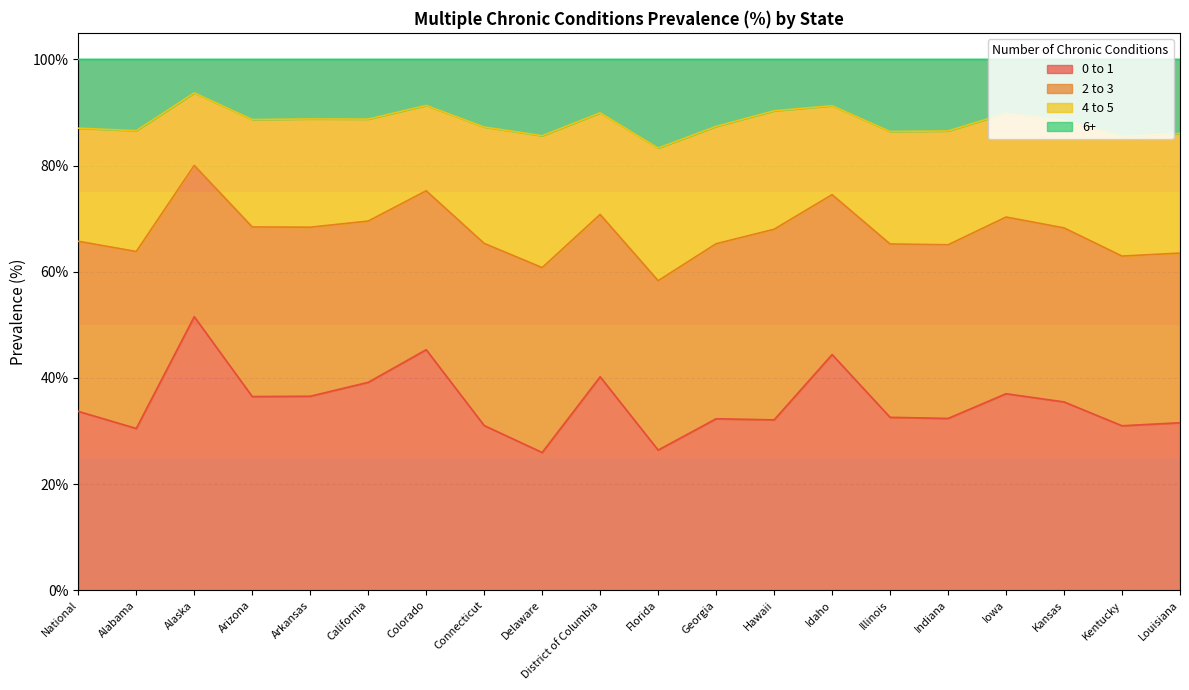

Does the chart have visible grid lines?

Yes